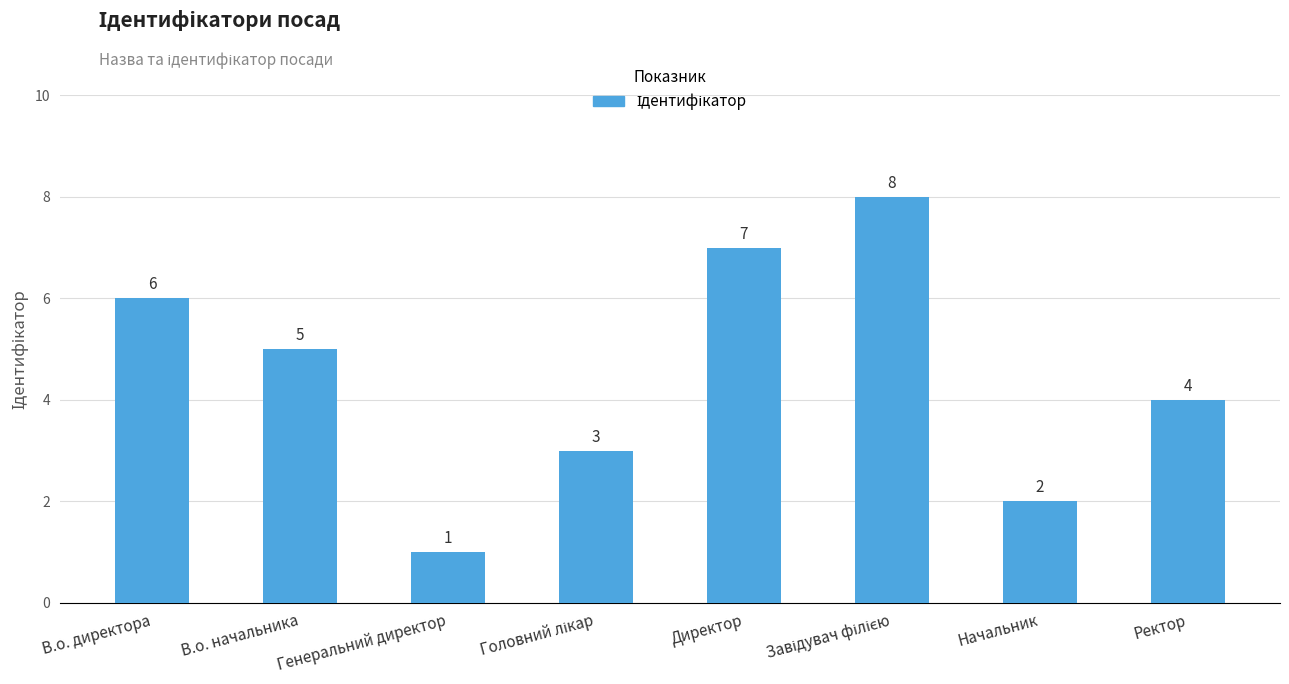

What is the value of the 5th bar from the left?

7